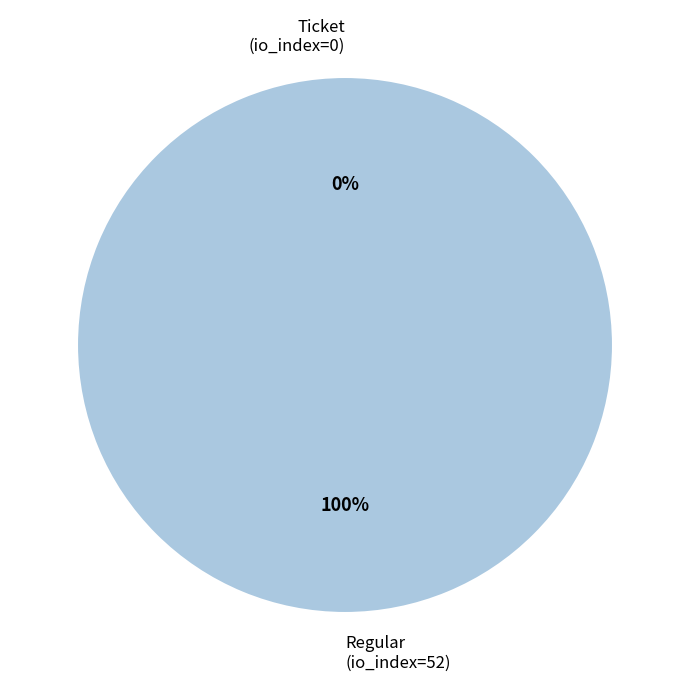

How many segments does this pie chart have?

2